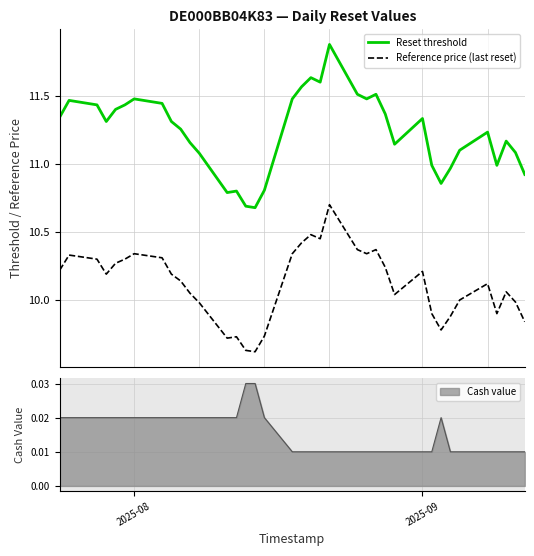

What is the maximum value for Reset threshold?

11.9